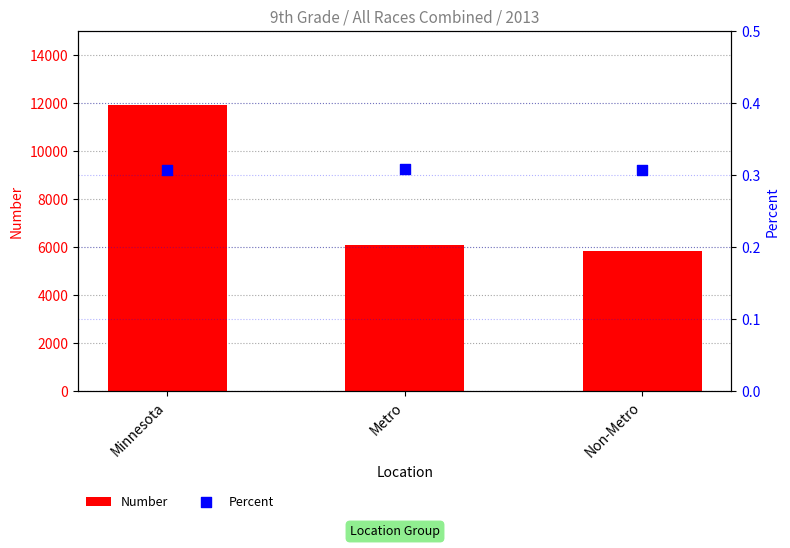

Which series contains the lowest Y value?

Percent